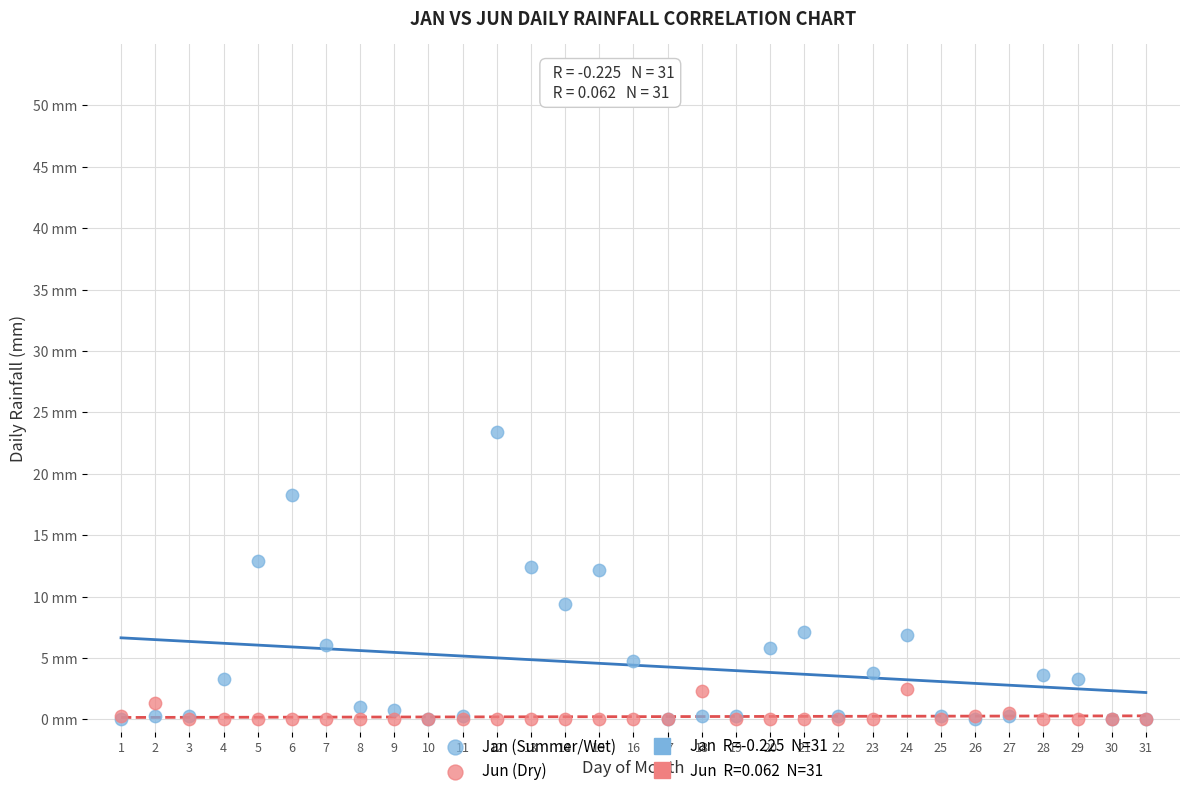

Which series has the largest Y range (max minus min)?

Jan (Summer/Wet)